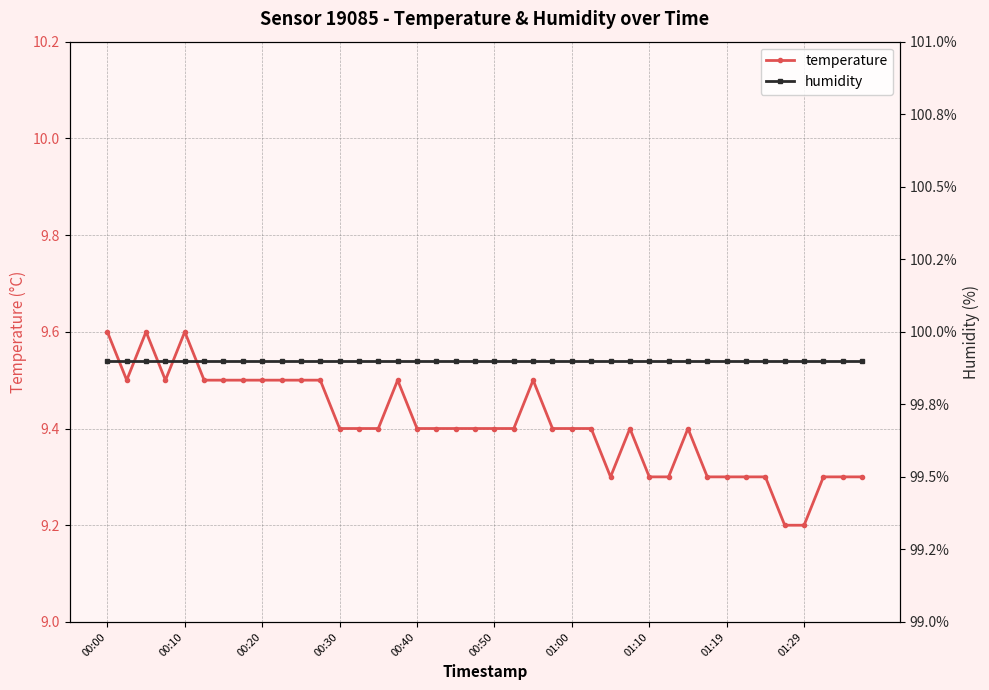

How many lines are shown in the chart?

2